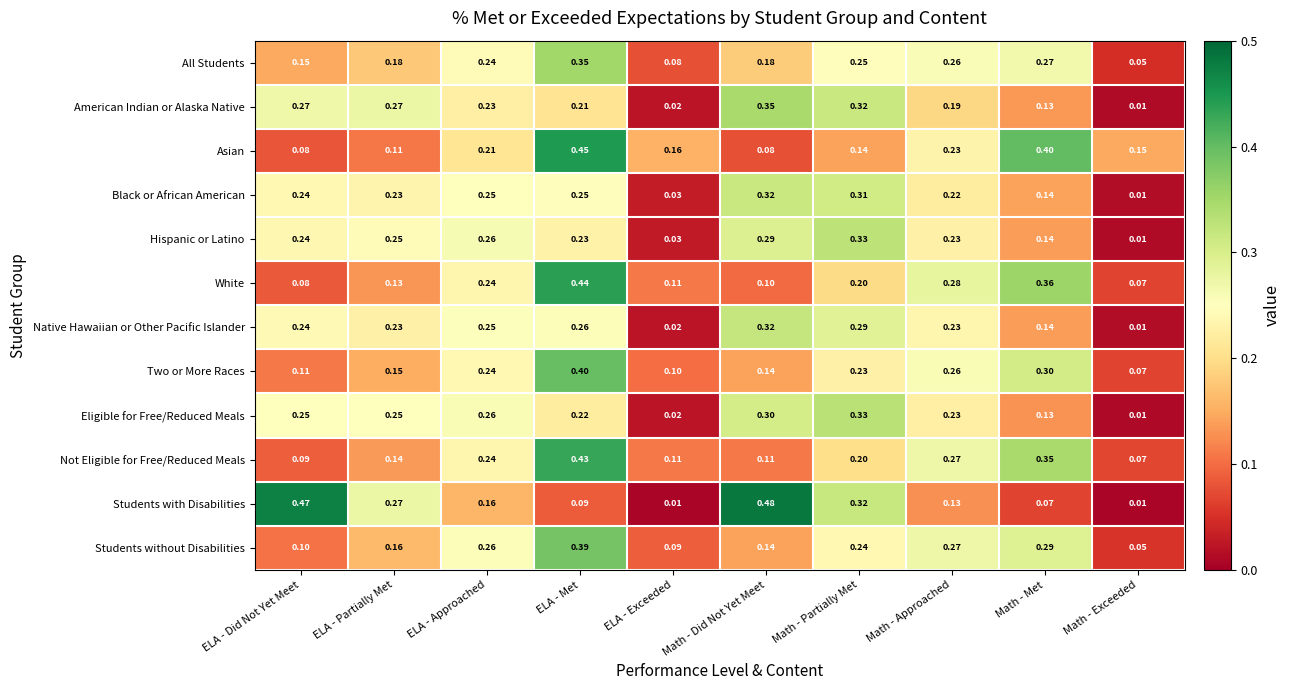

Is the value of Black or African American at ELA - Exceeded greater than the value of Hispanic or Latino at ELA - Partially Met?

No